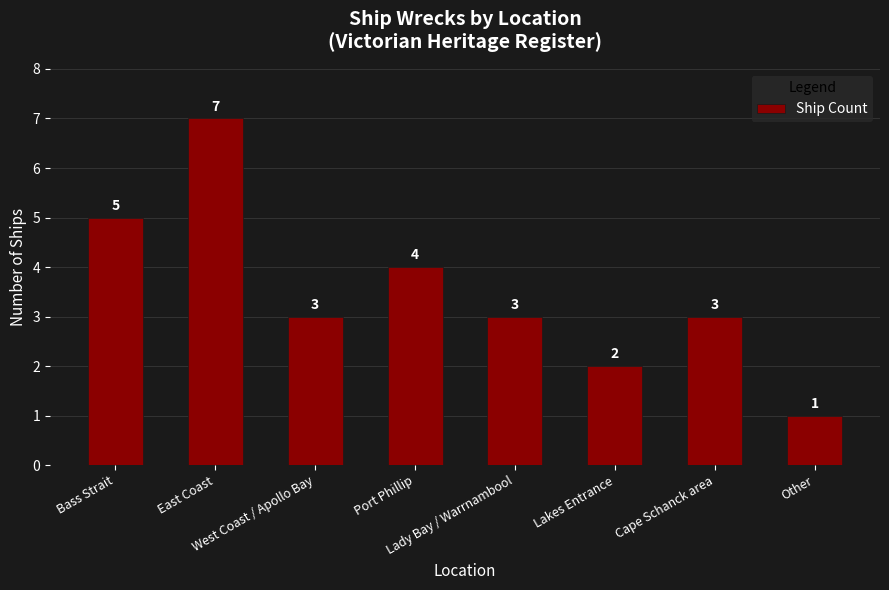

Which has a higher value, Bass Strait or East Coast?

East Coast